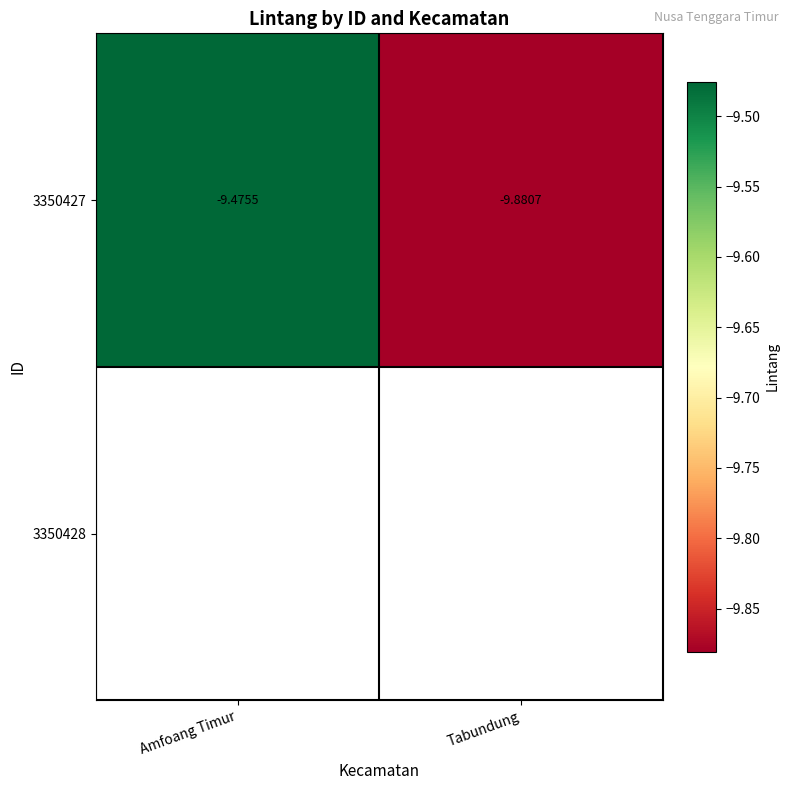

At which label is 3350427 closest to -9?

Amfoang Timur